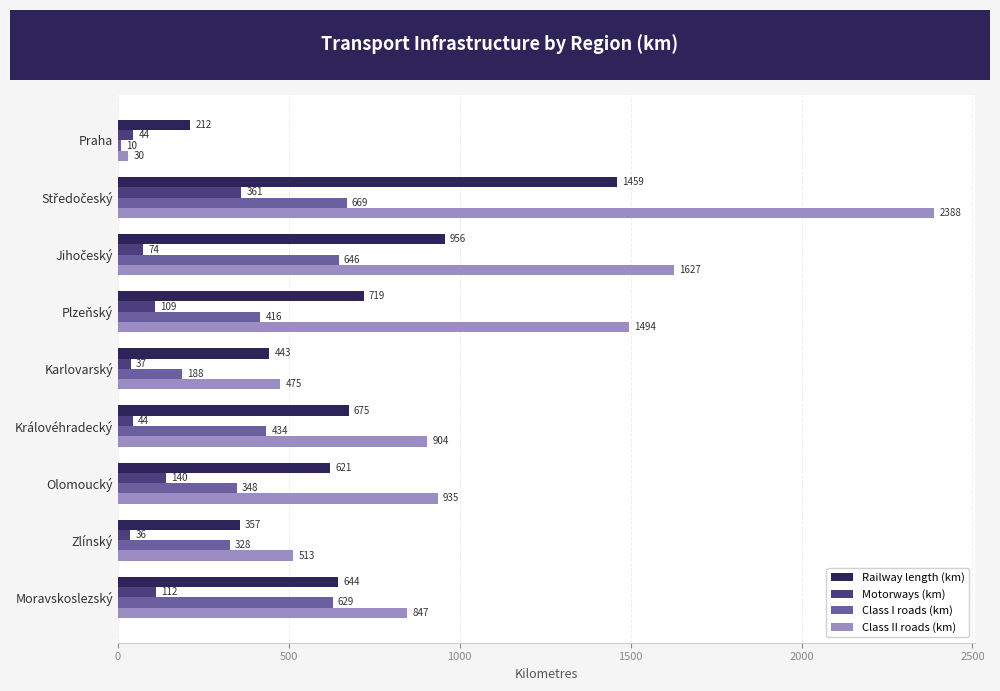

The value of Class I roads (km) at Plzeňský is 416.1. True or false?

True